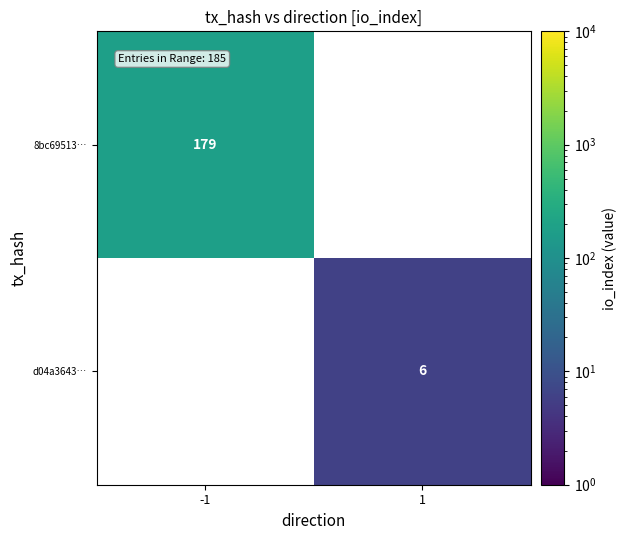

True or false: 8bc69513… has a value of 111 at -1.

False